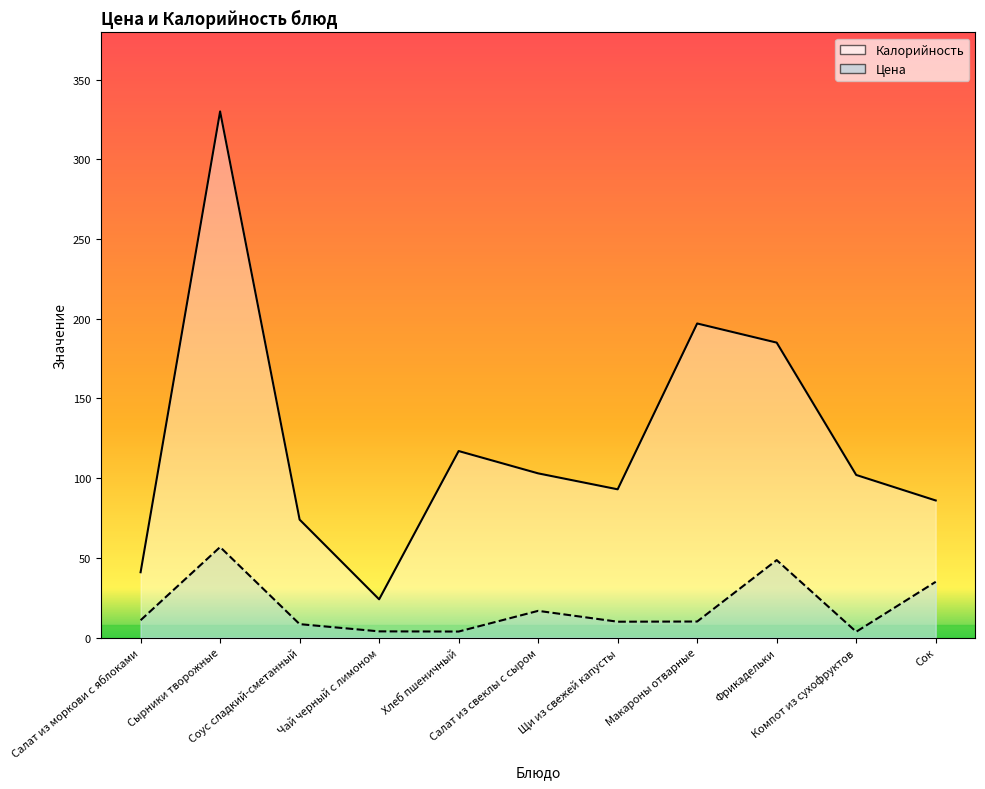

Where is the first local maximum for Калорийность?

Сырники творожные